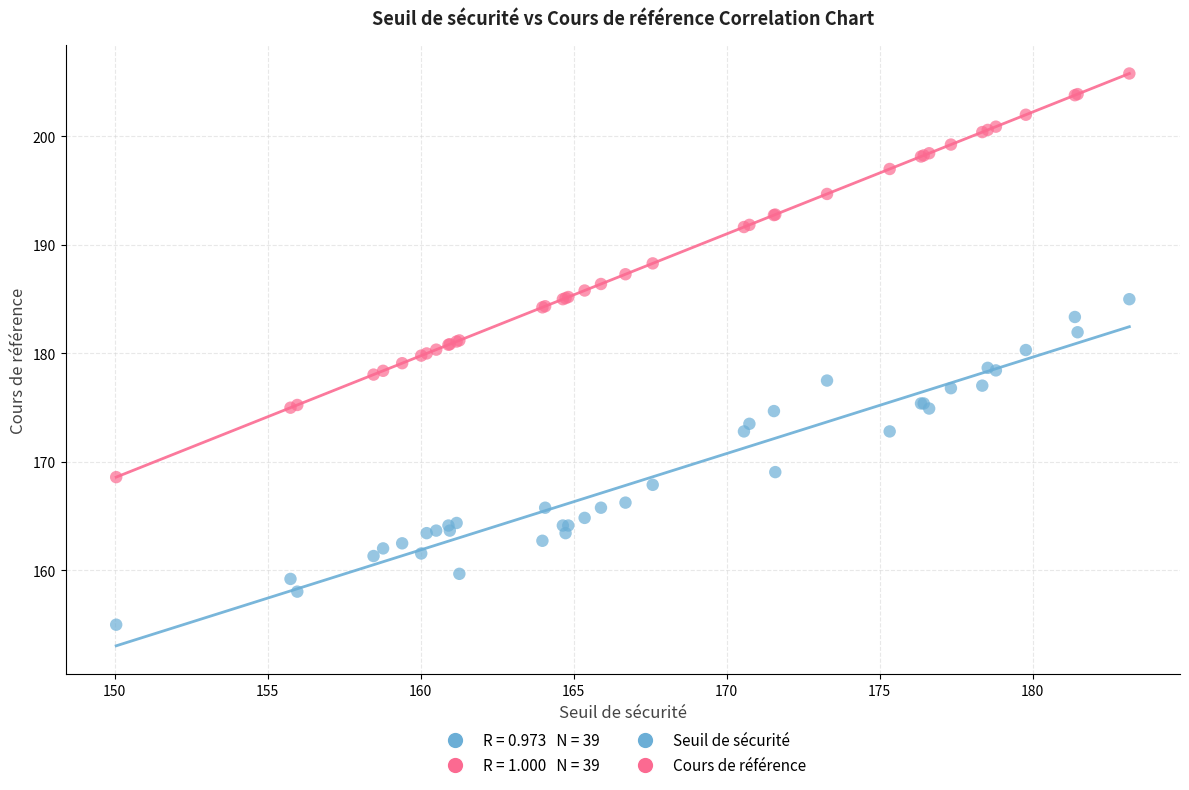

Which series reaches the minimum Y coordinate?

Seuil de sécurité